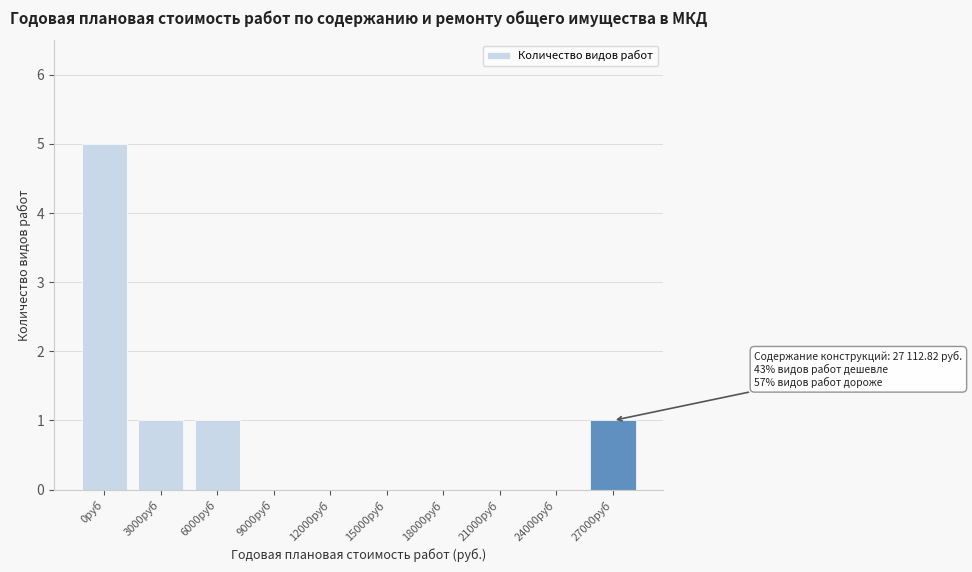

Reading left to right, transcribe all the data shown in this chart.

0руб=5	3000руб=1	6000руб=1	9000руб=0	12000руб=0	15000руб=0	18000руб=0	21000руб=0	24000руб=0	27000руб=1